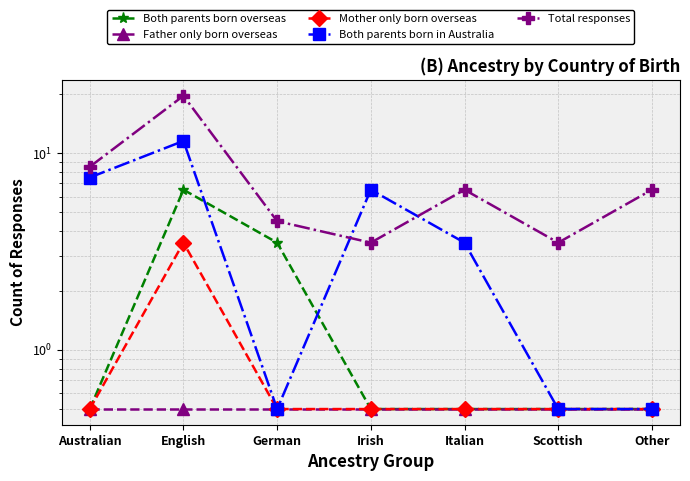

At which category is the sum across all series the highest?

English